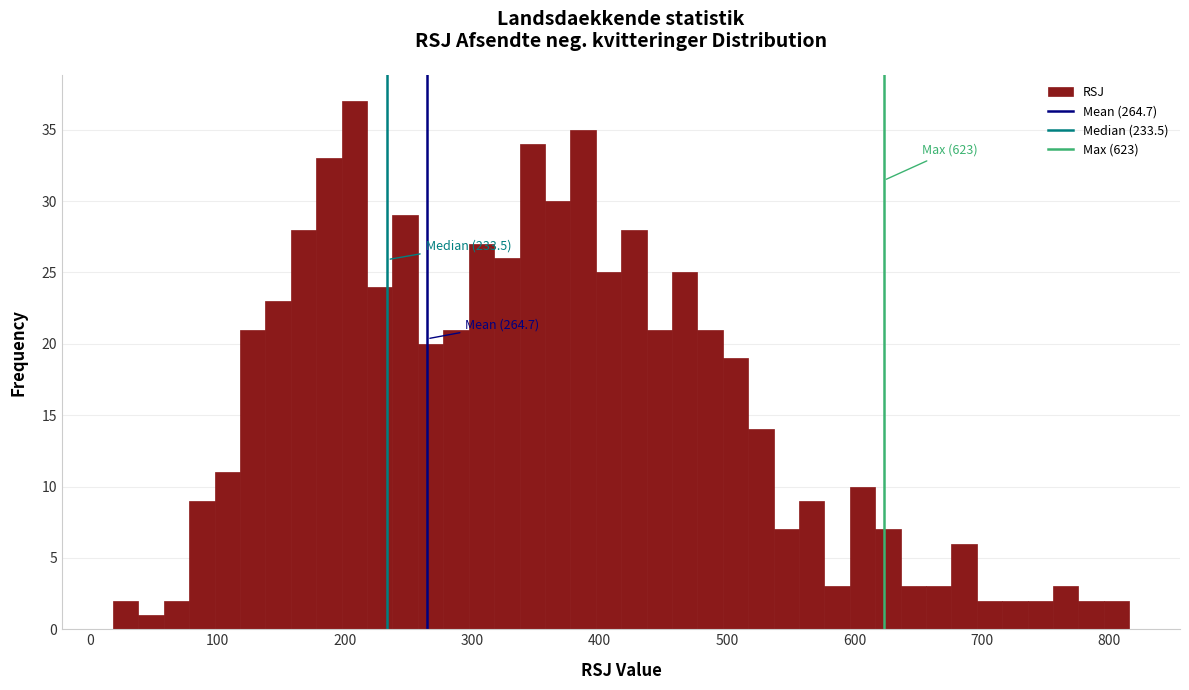

Read against the x-axis, roughly where is the centre of the tallest bar?

210